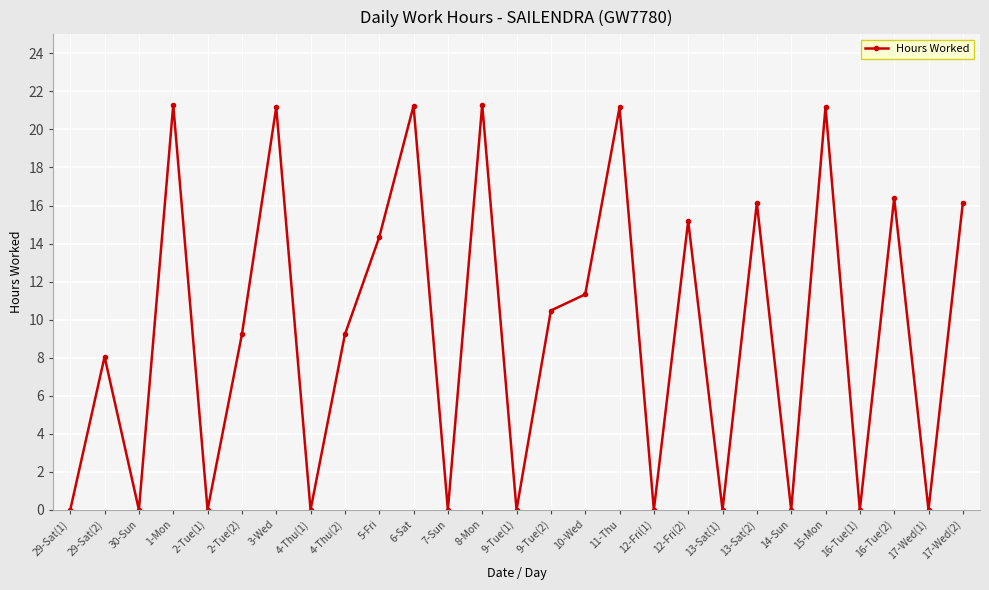

Is it true that the value at 29-Sat(1) is -8.4?

False